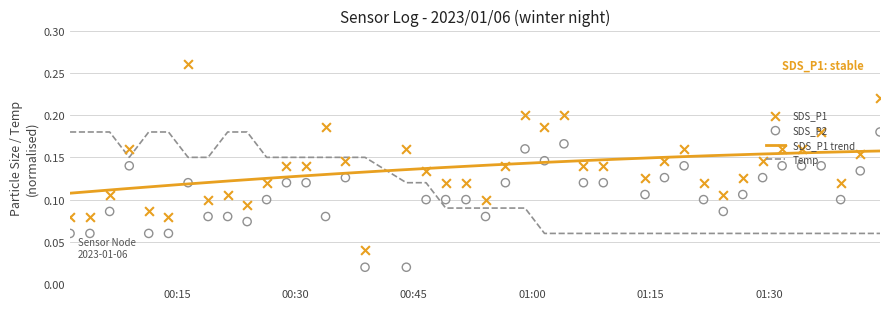

Which series reaches the maximum Y coordinate?

SDS_P1